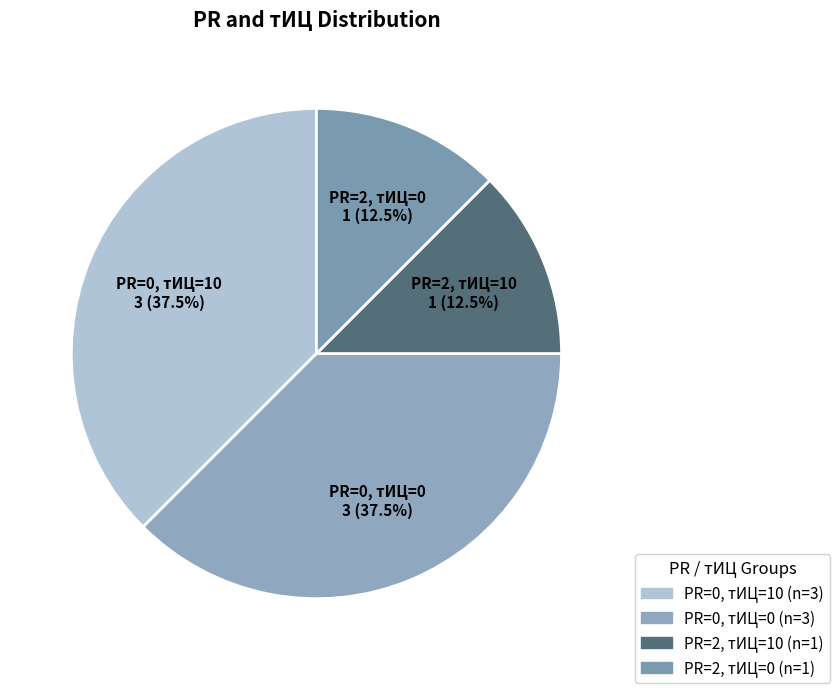

What is the ratio of the value at PR=0, тИЦ=10 to the value at PR=2, тИЦ=10?

3.0